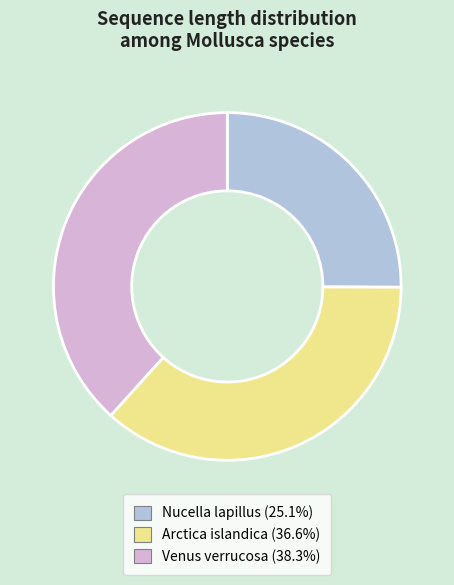

The Arctica islandica slice represents 37% of the pie. True or false?

True